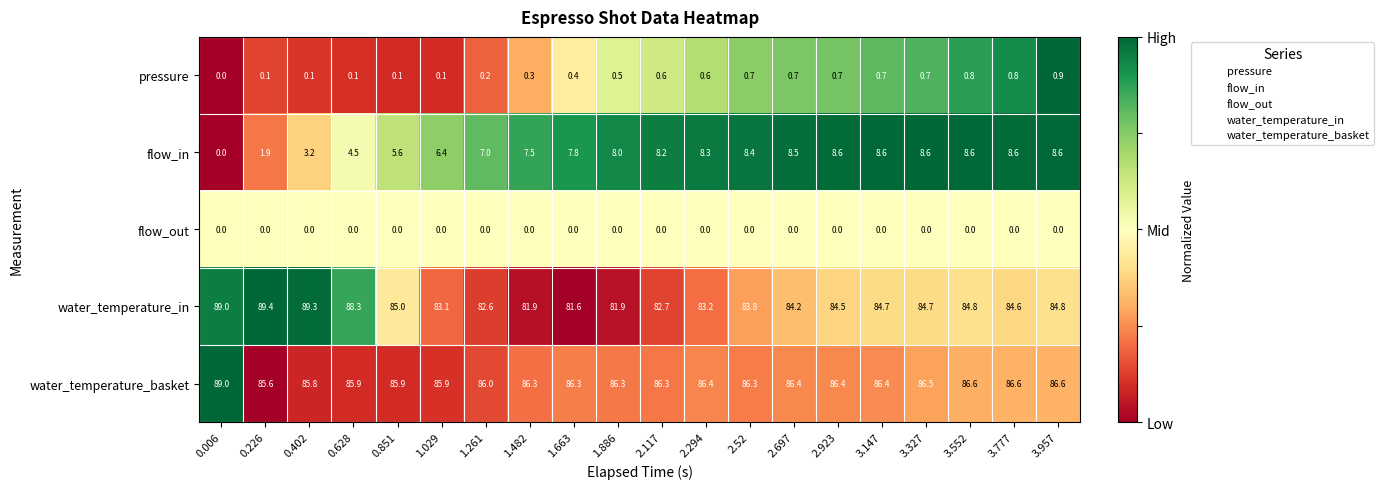

What is the sum of the water_temperature_in values at 2.697 and 0.851?

169.2